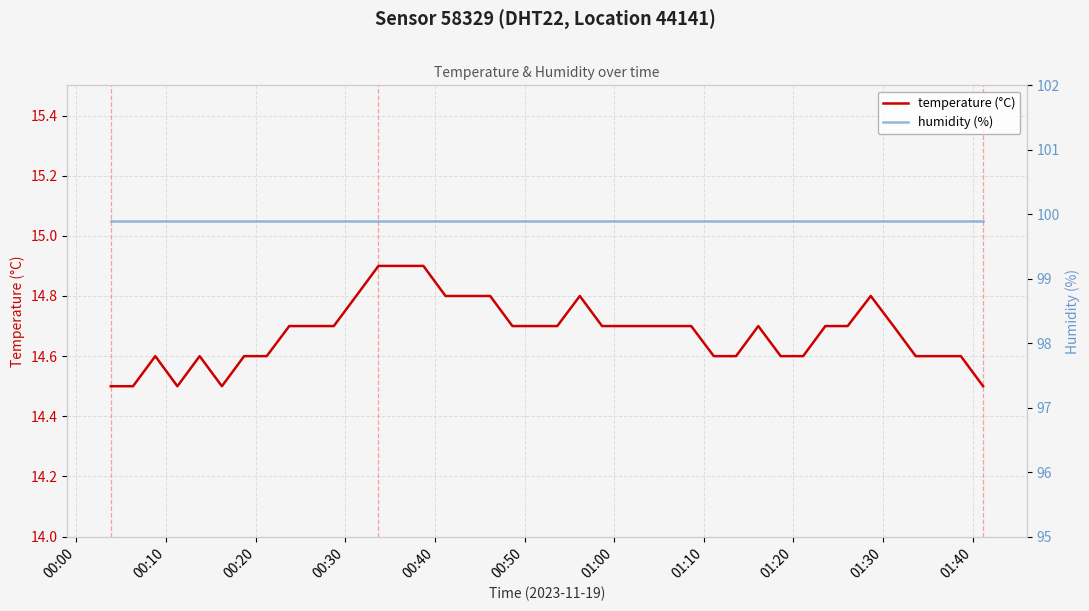

What is the lowest value of the temperature (°C) series?

14.5